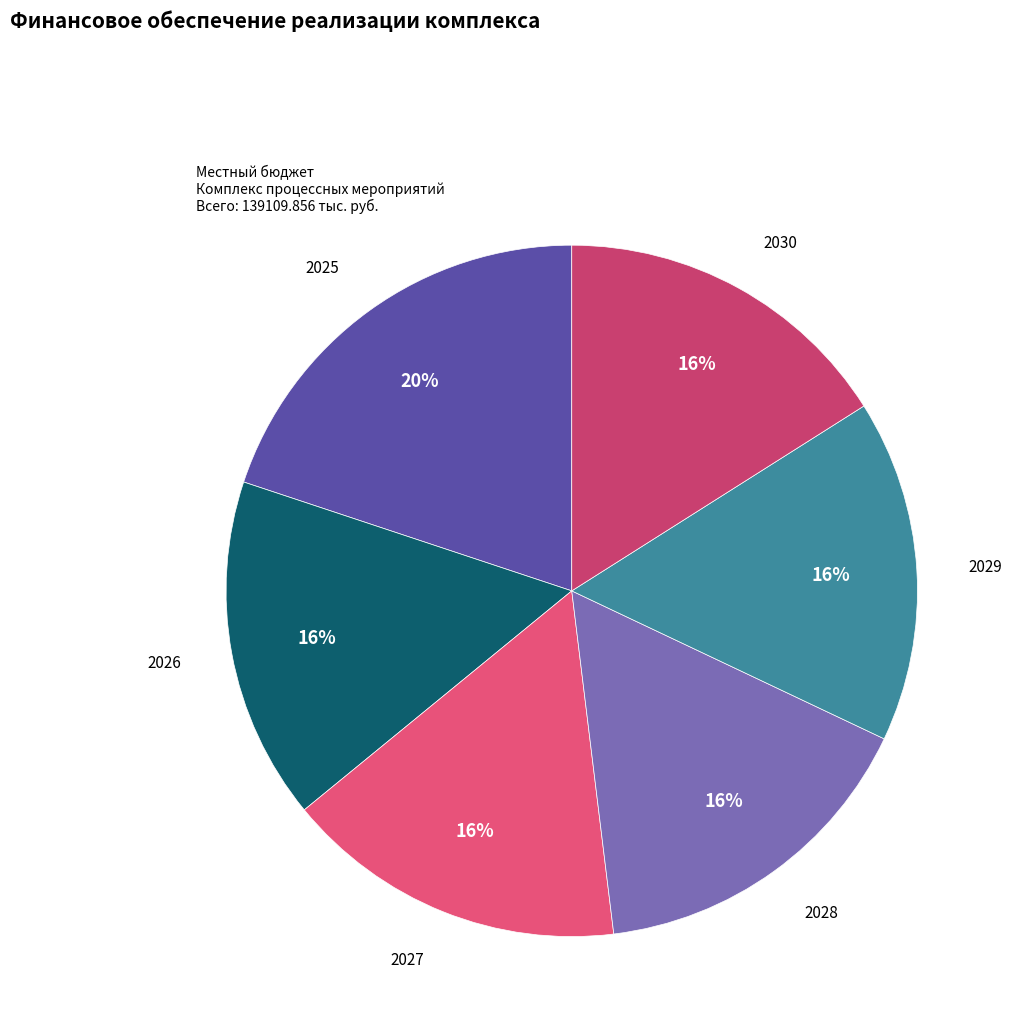

The 2030 slice represents 5% of the pie. True or false?

False